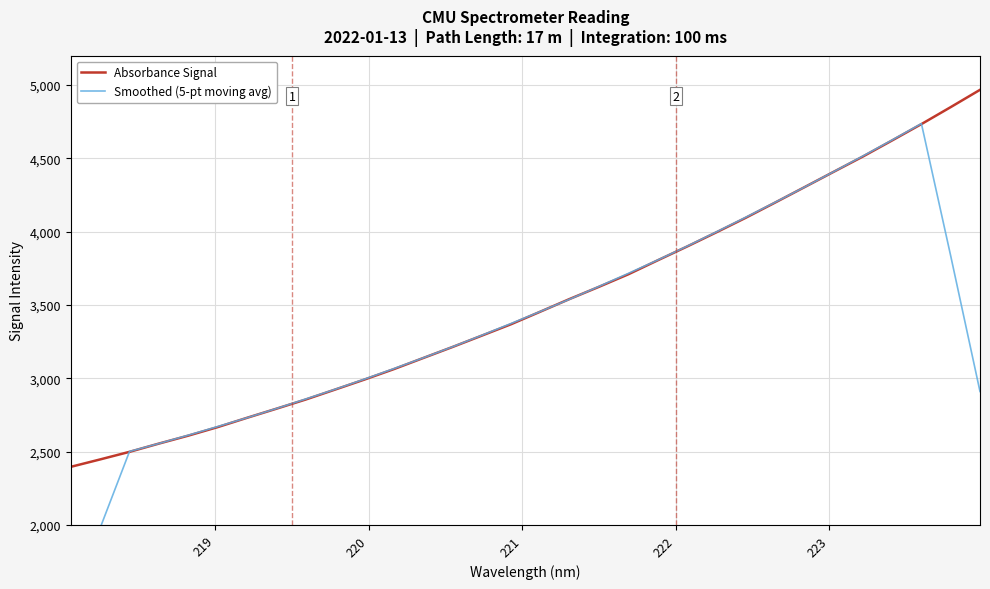

What is the minimum value for Absorbance Signal?

2396.2